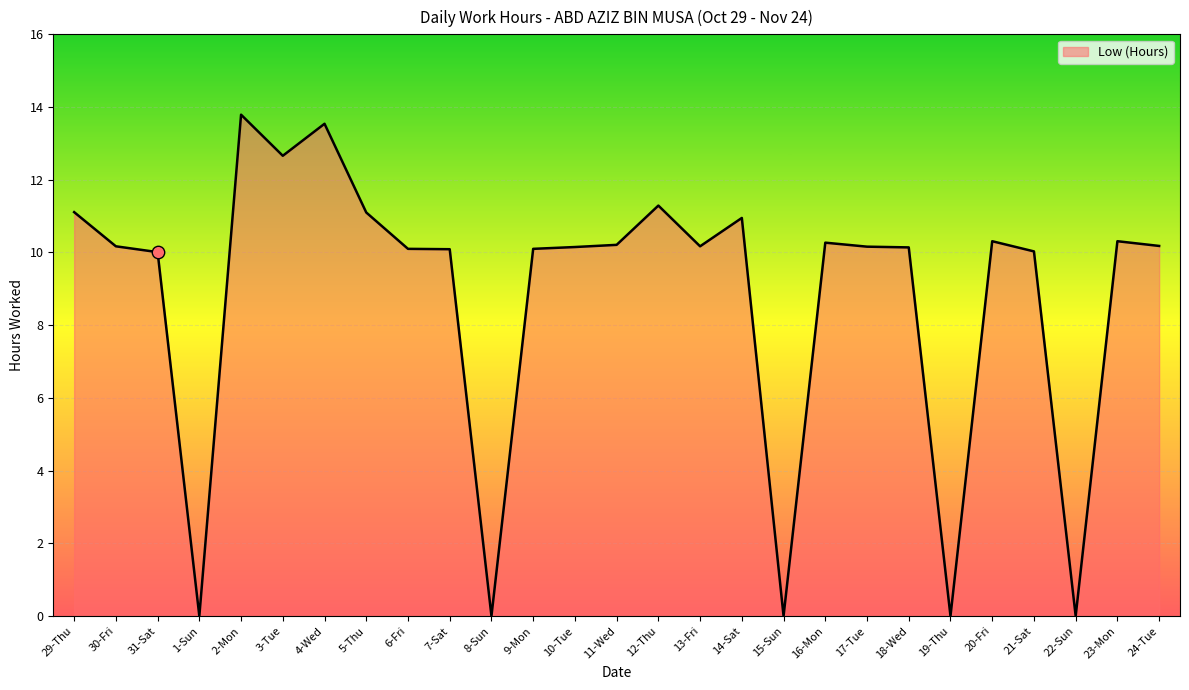

What is the change in value from 29-Thu to 2-Mon?

+2.7